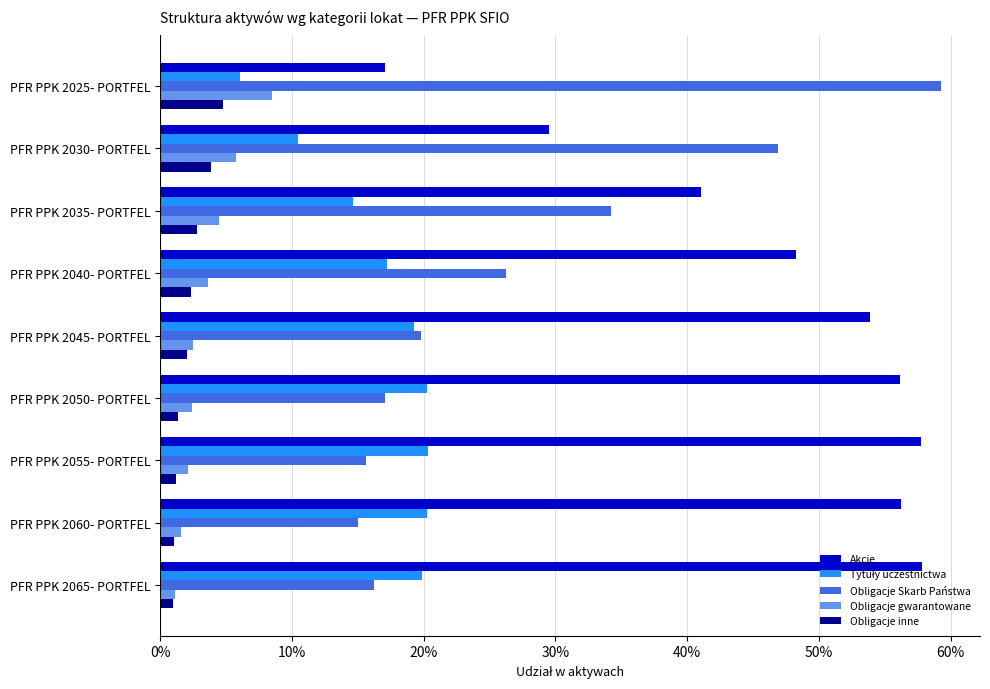

At how many categories does at least one series exceed 0?

9